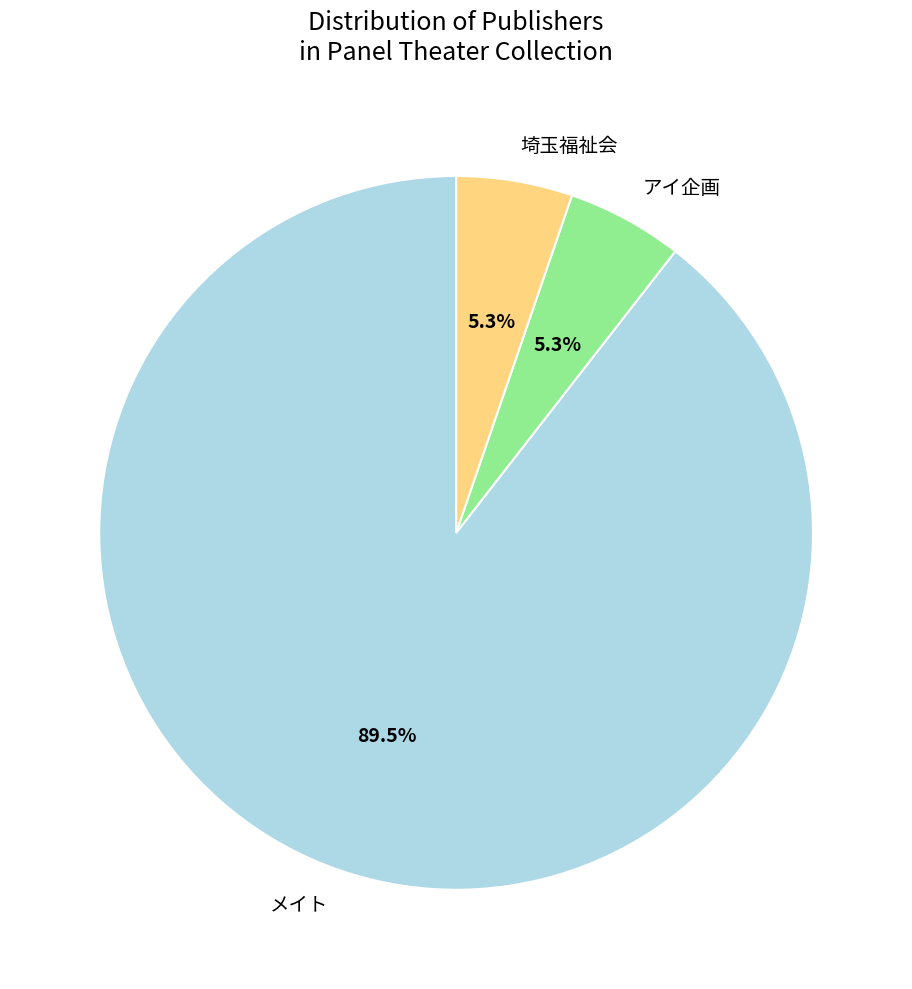

The 埼玉福祉会 slice represents 5% of the pie. True or false?

True